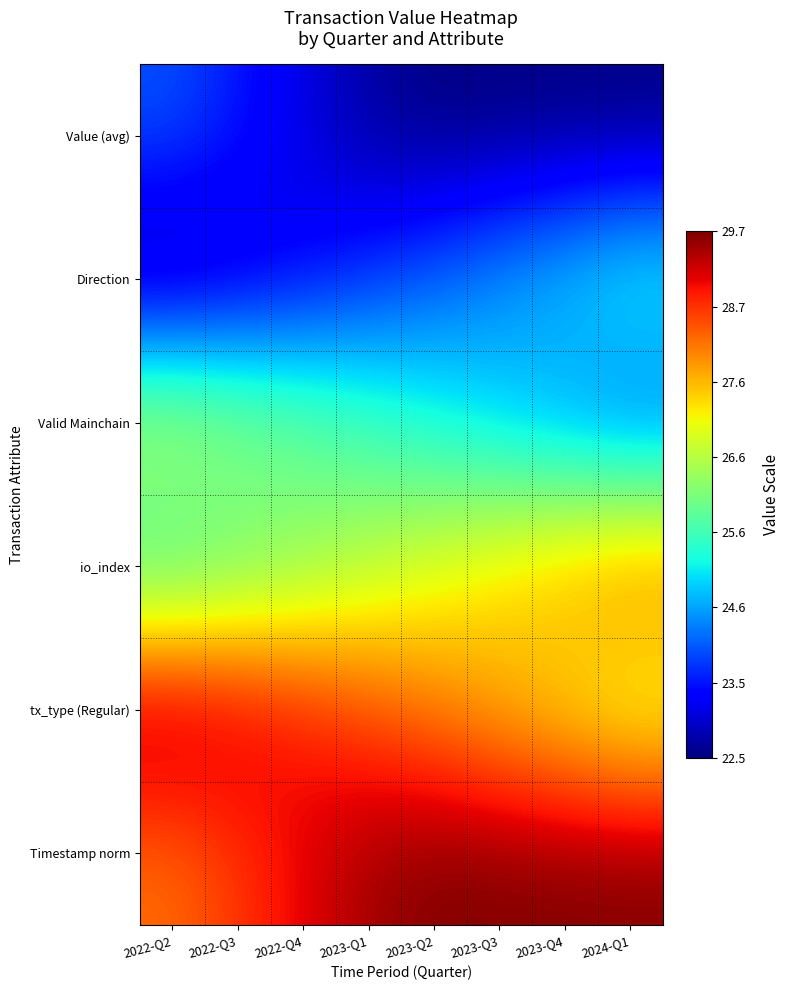

How many series are shown in this chart?

6